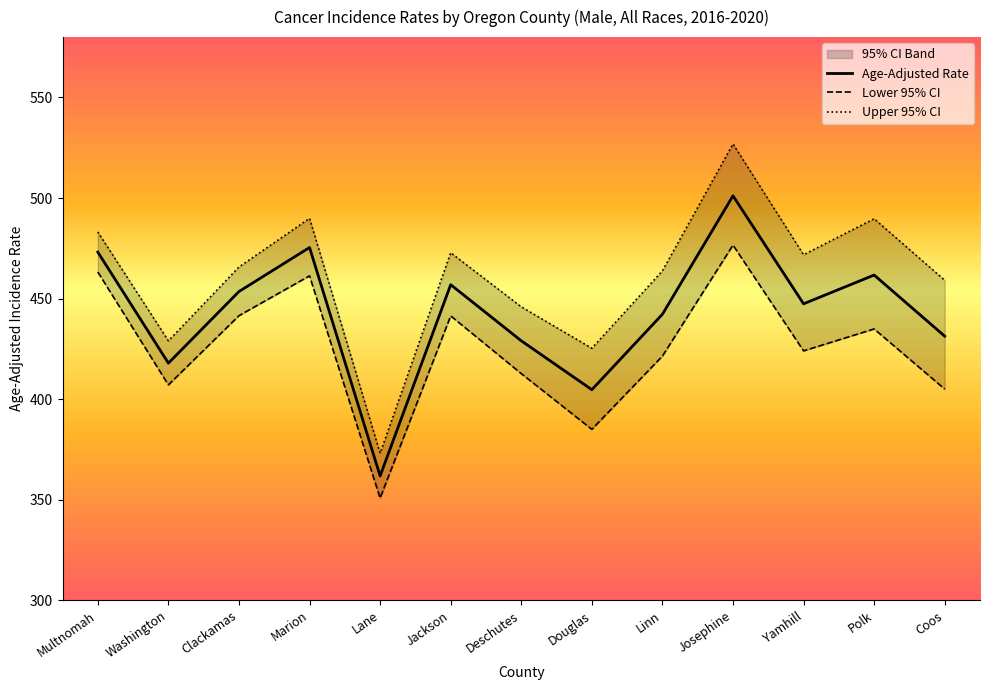

What is the difference between the maximum and minimum values in the Lower 95% CI series?

125.8